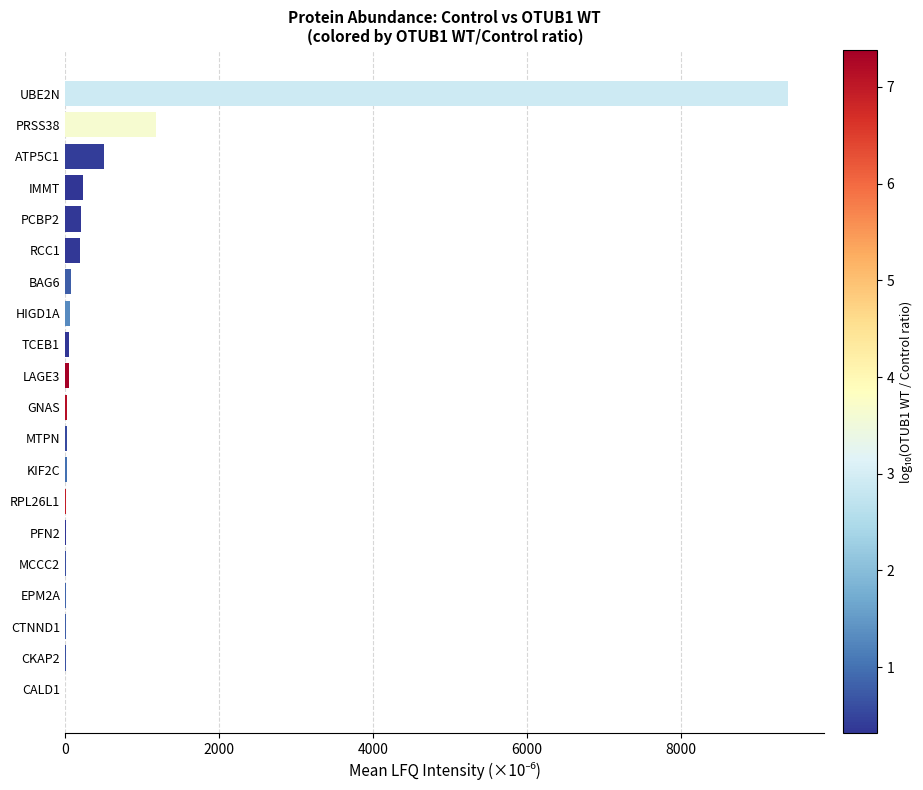

Where is the data nearest to the value 4700?

PRSS38